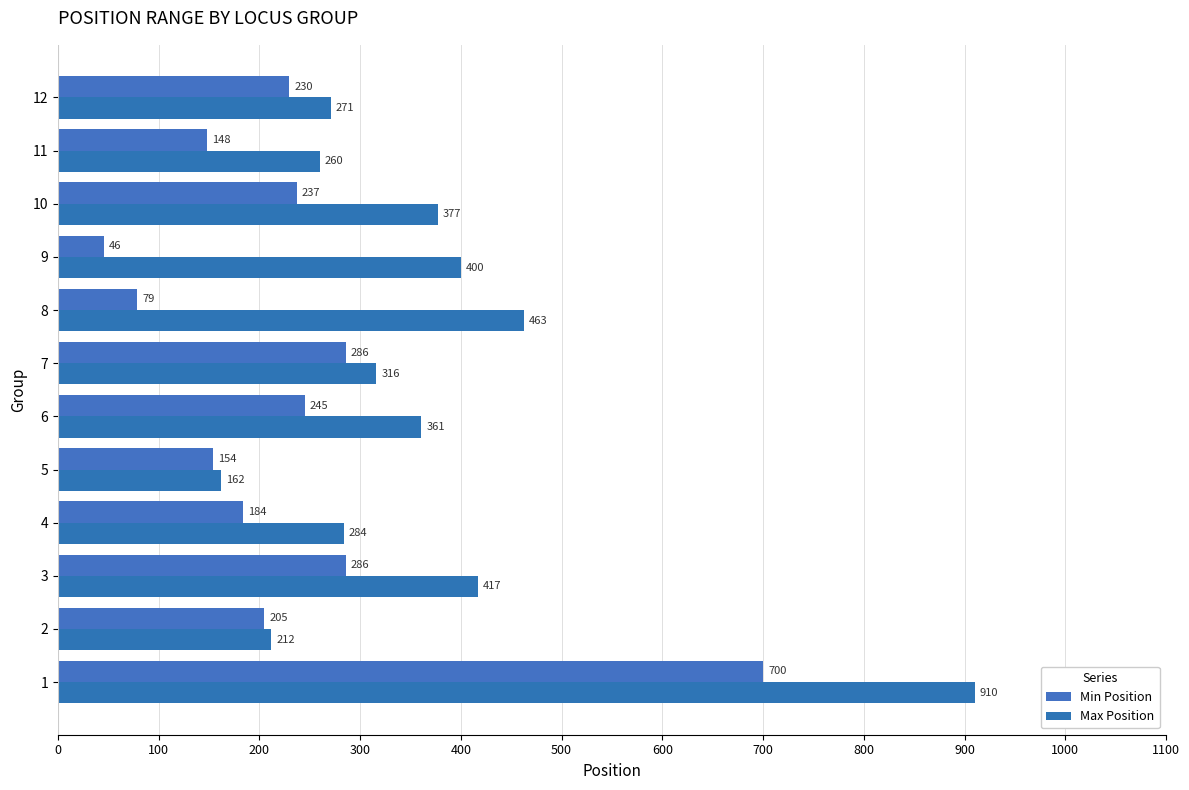

What are all the series names shown in the legend?

Min Position, Max Position